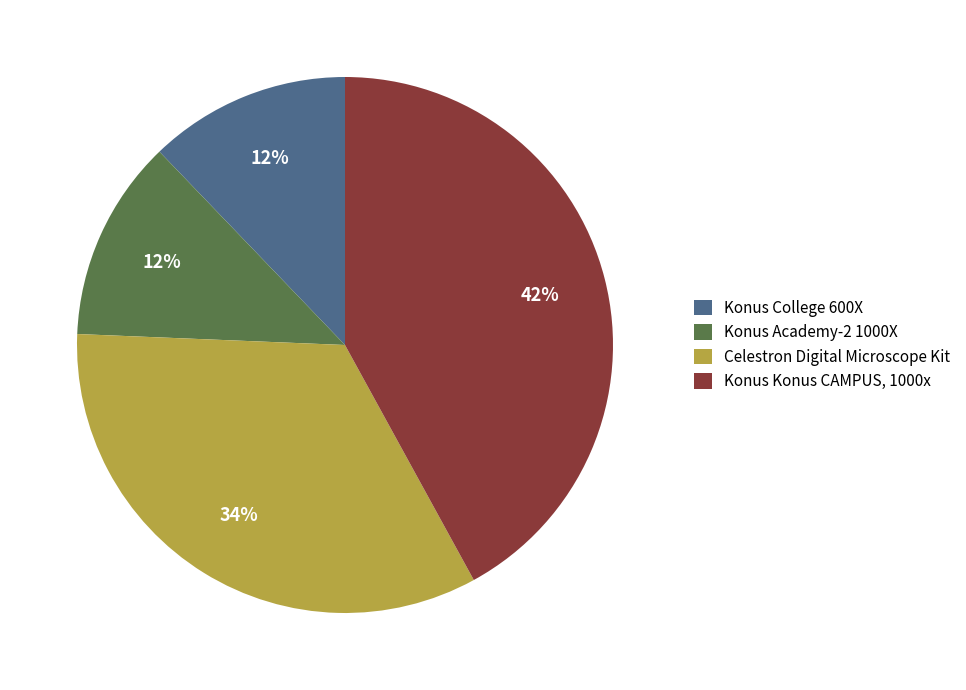

What is the largest slice in the pie chart?

Konus Konus CAMPUS, 1000x